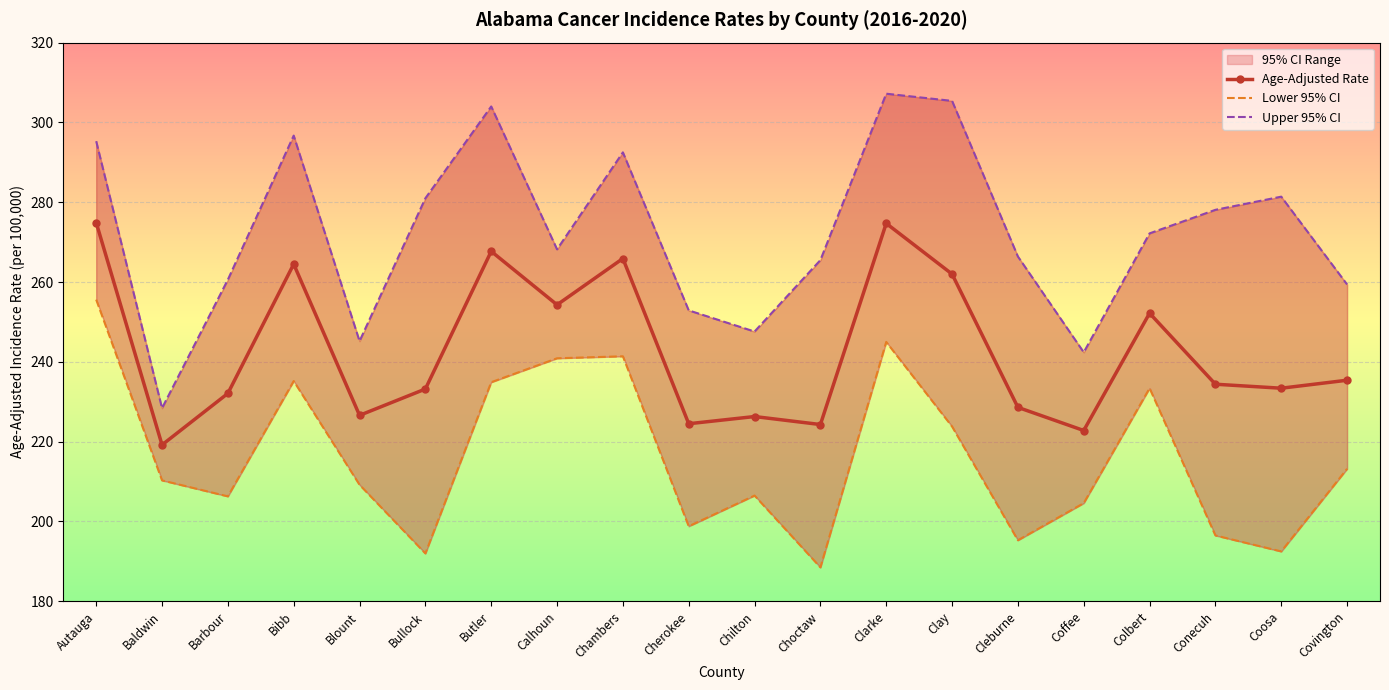

True or false: Age-Adjusted Rate and Lower 95% CI intersect in this chart.

False